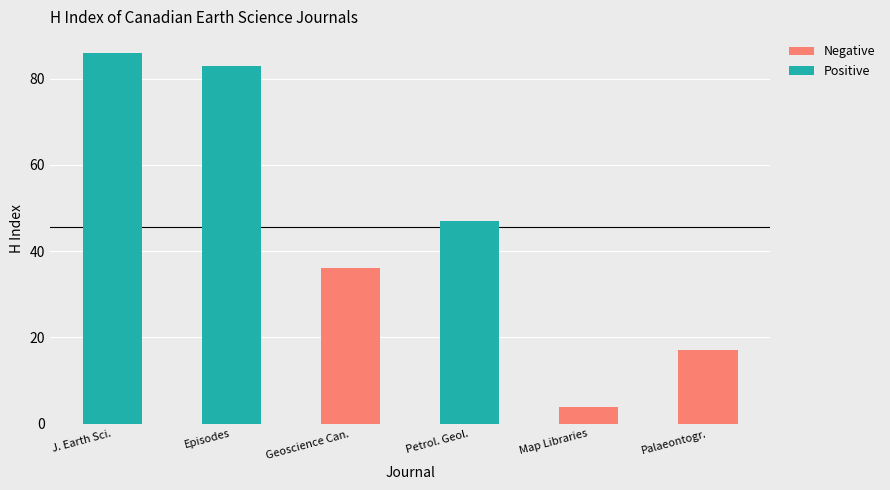

The chart shows a value of 5 at Association of Canadian Map Libraries. True or false?

False